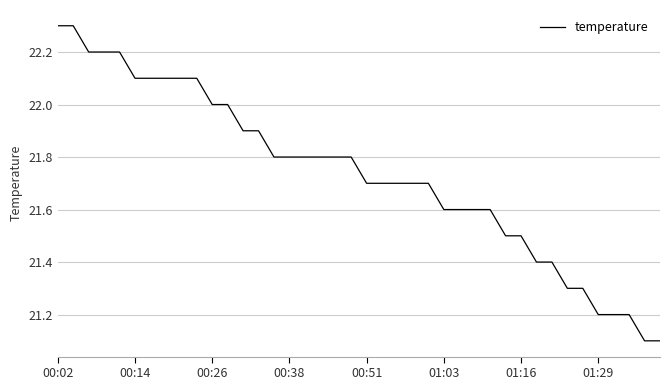

What is the smallest value displayed?

21.1